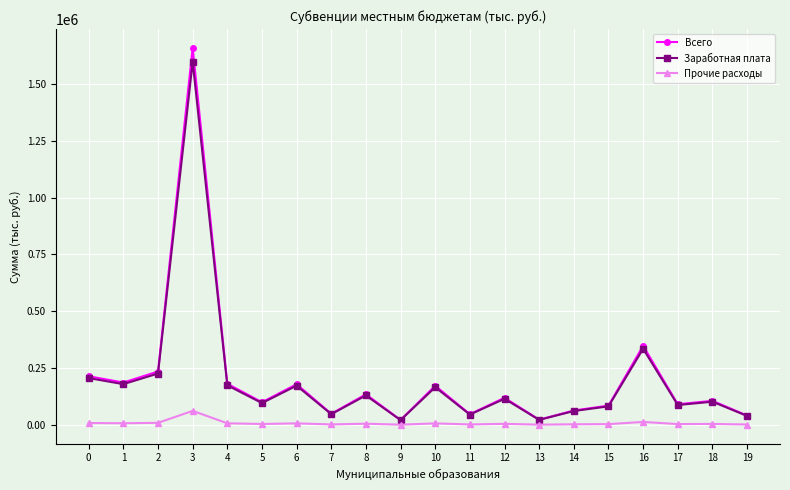

List the series in order of their peak value, highest first.

Всего, Заработная плата, Прочие расходы